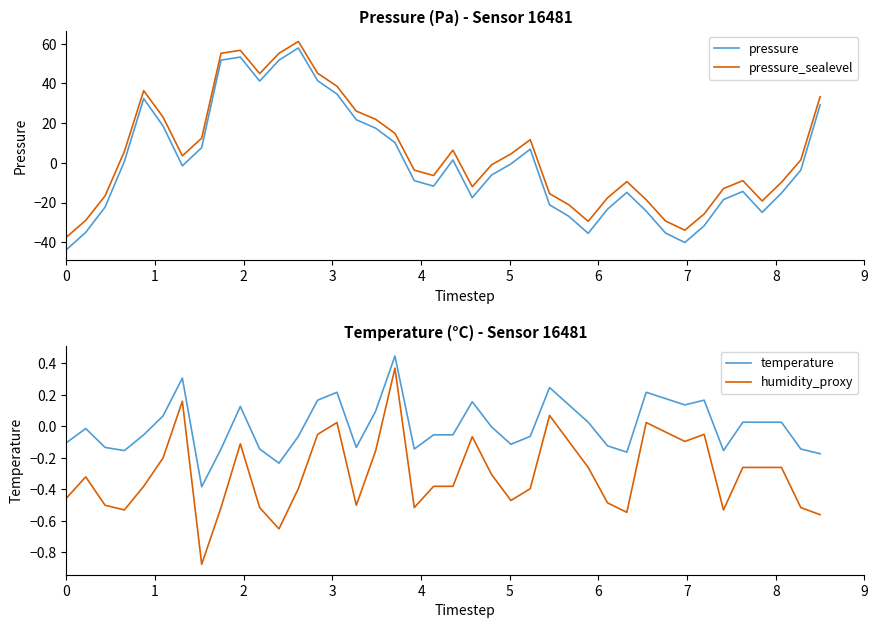

What is the lowest value of the pressure_sealevel series?

-37.5